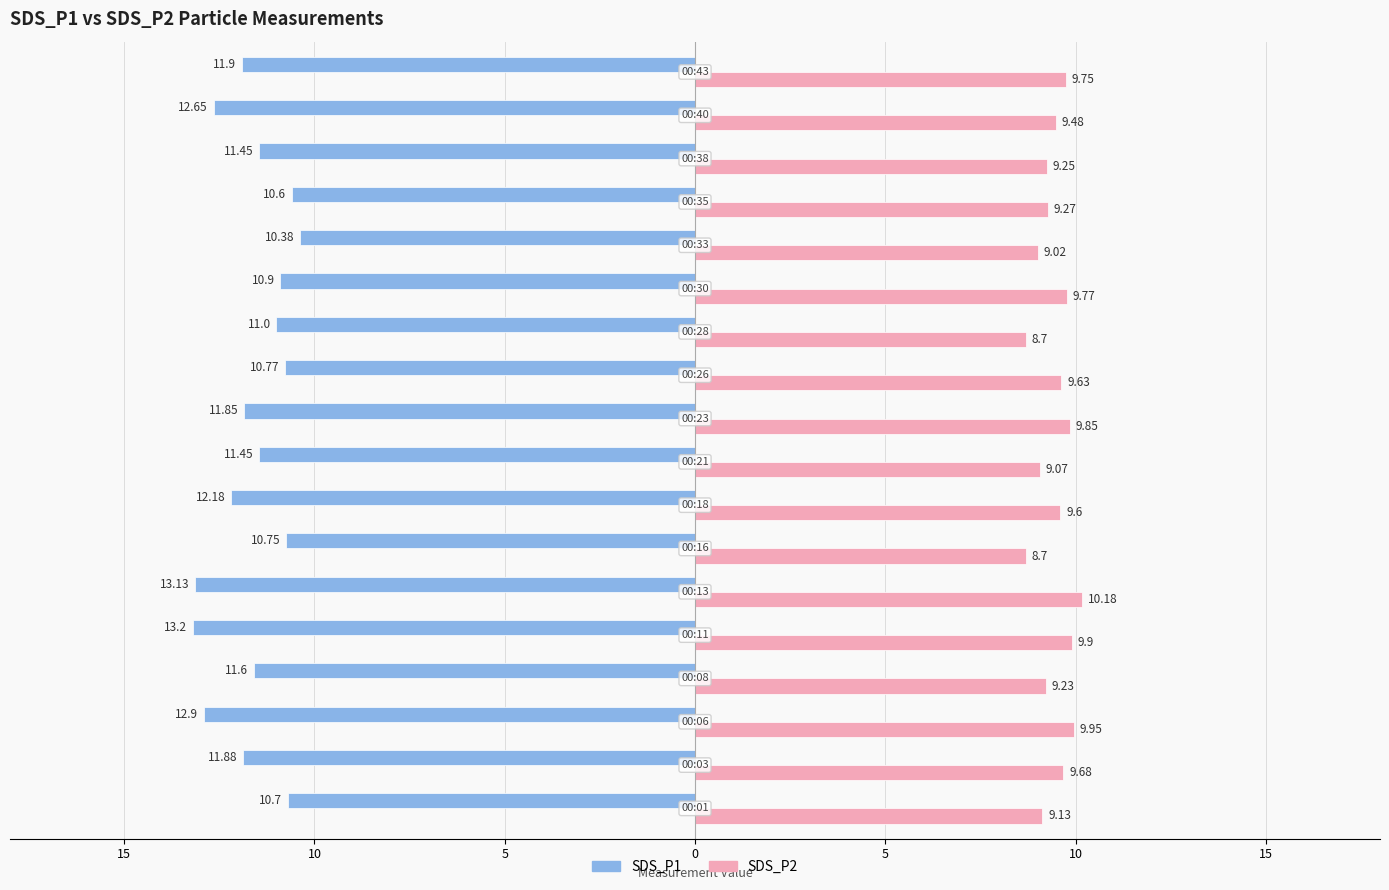

What is the average value of the SDS_P2 series?

9.5